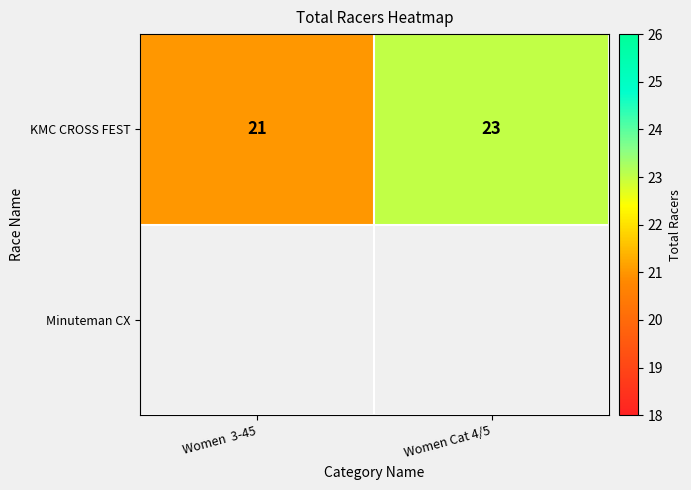

How many data points in KMC CROSS FEST are less than 23?

1